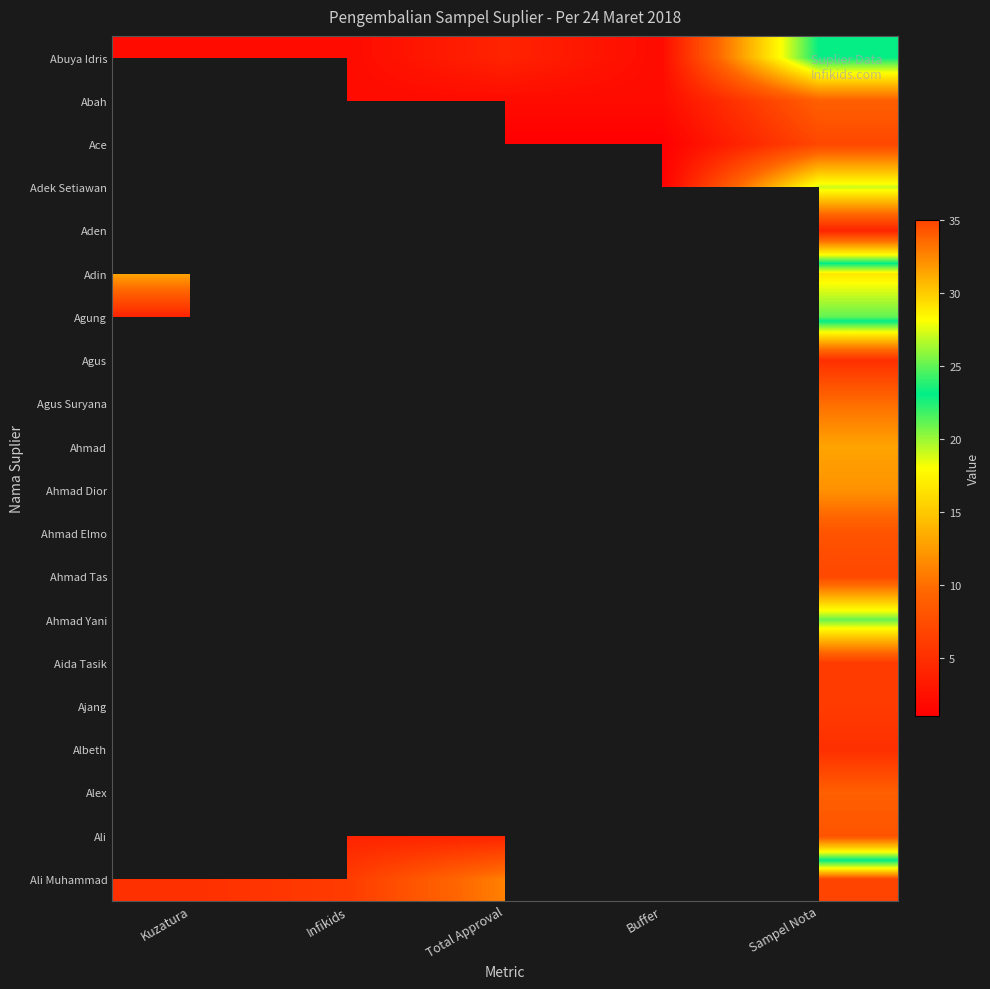

List the series in order of their peak value, highest first.

Abuya Idris, Abah, Ace, Adek Setiawan, Aden, Adin, Agung, Agus, Agus Suryana, Ahmad, Ahmad Dior, Ahmad Elmo, Ahmad Tas, Ahmad Yani, Aida Tasik, Ajang, Albeth, Alex, Ali, Ali Muhammad